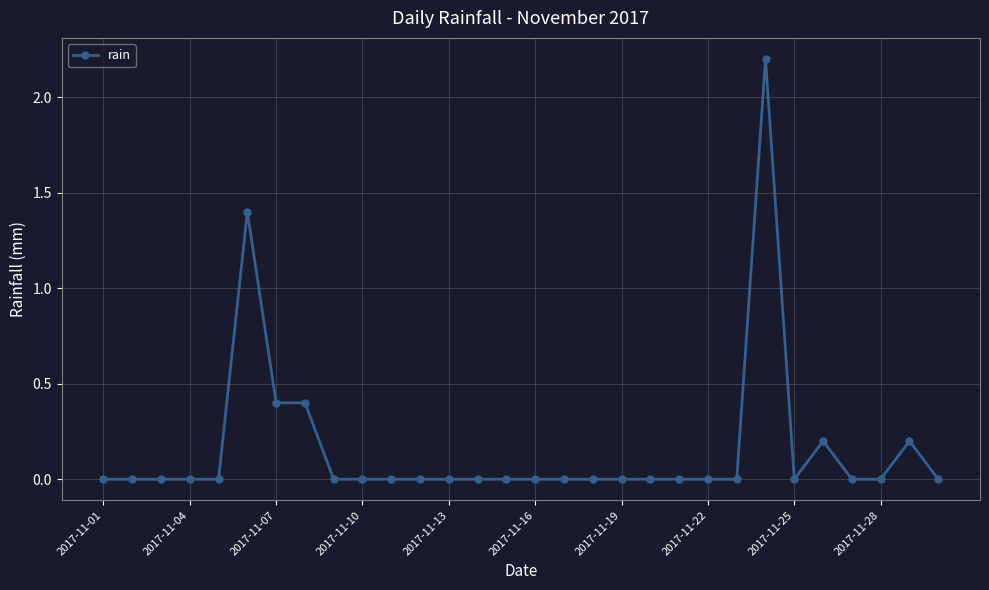

True or false: the data has more than 1 interior local peaks.

True